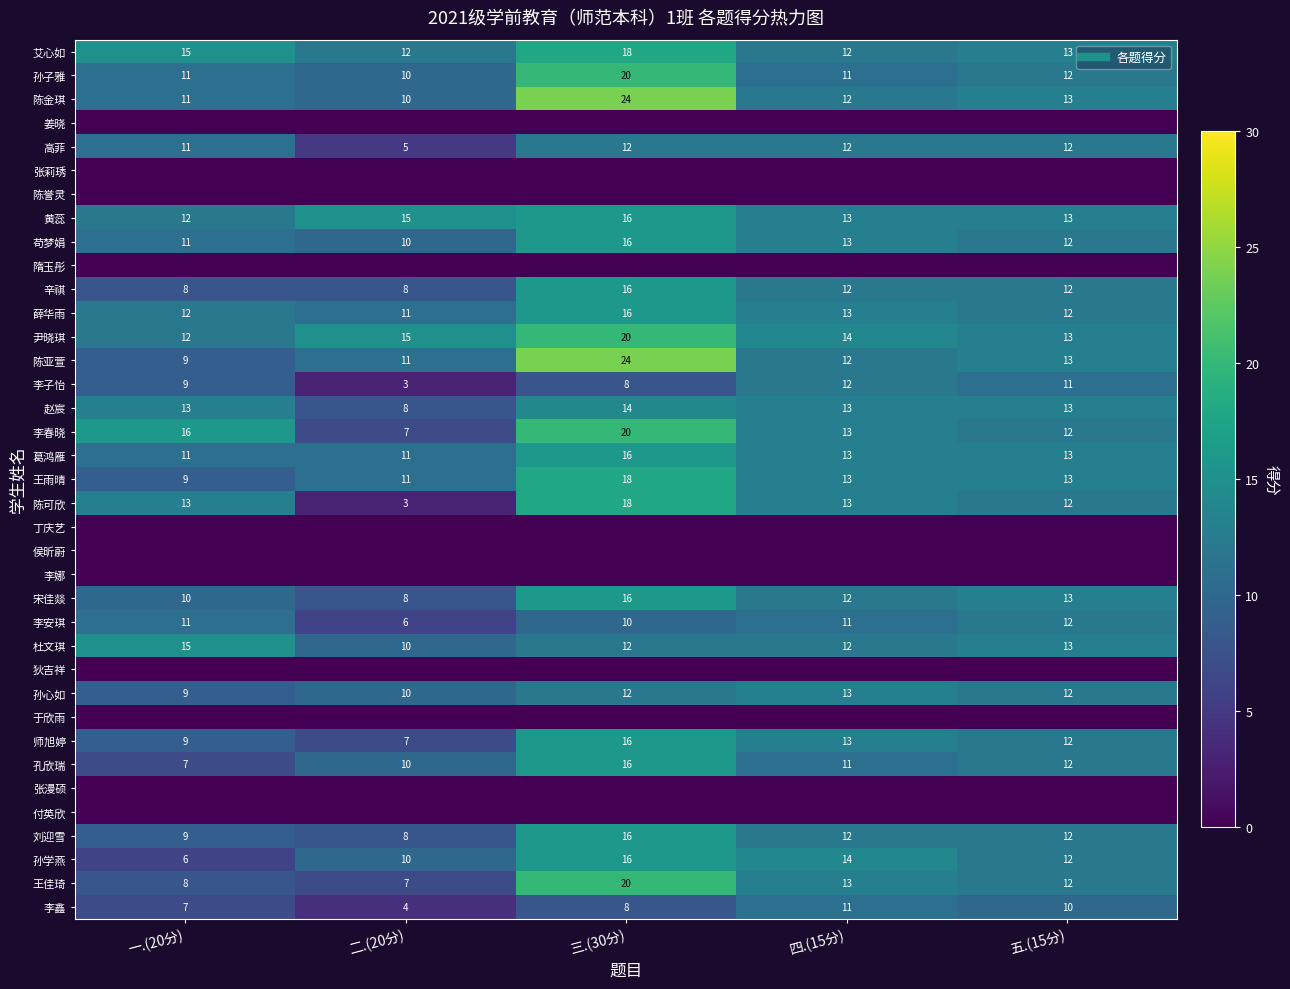

Count the 宋佳燚 values in the range 10 to 13.

3